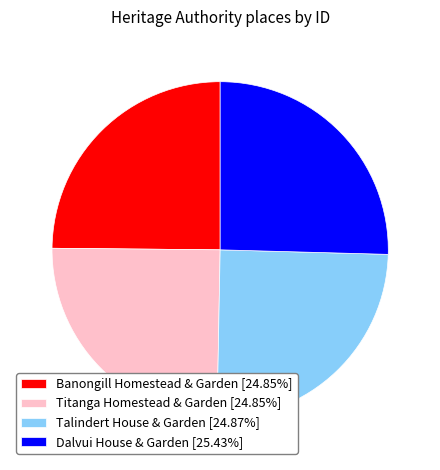

How many slices are in this pie chart?

4